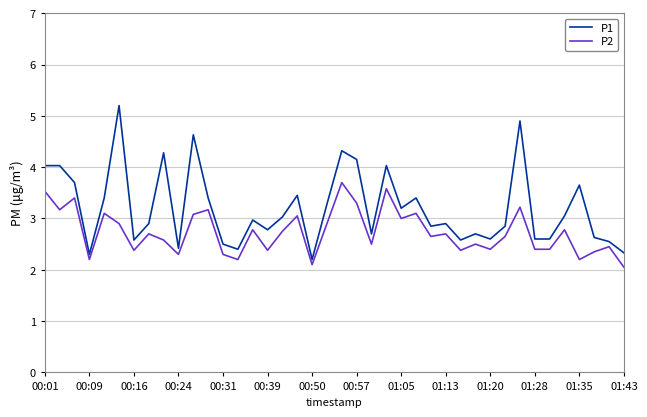

List the series in order of their overall mean, lowest first.

P2, P1